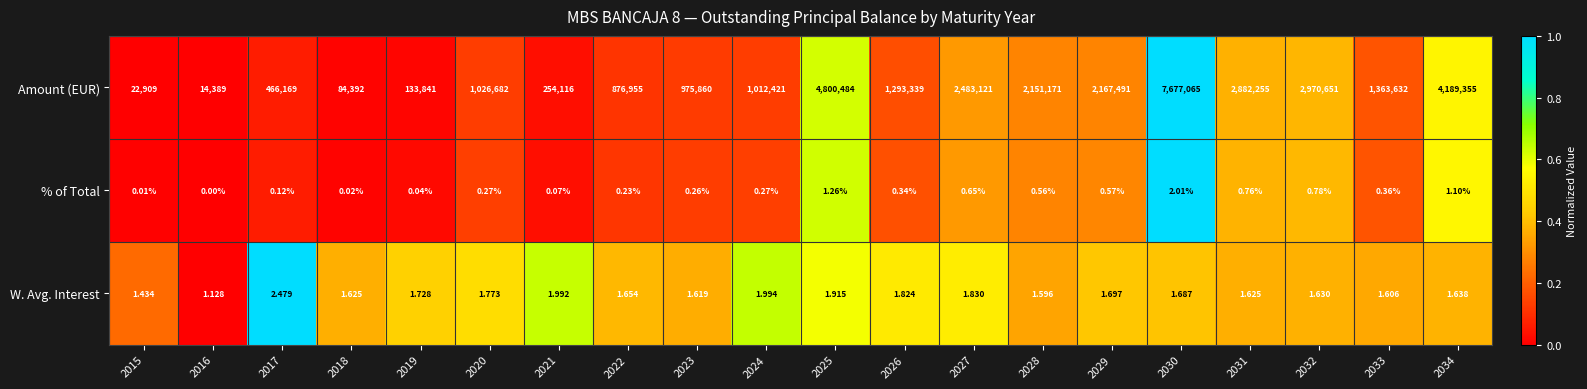

At 2023, list the series in order from largest to smallest.

Amount (EUR), W. Avg. Interest, % of Total